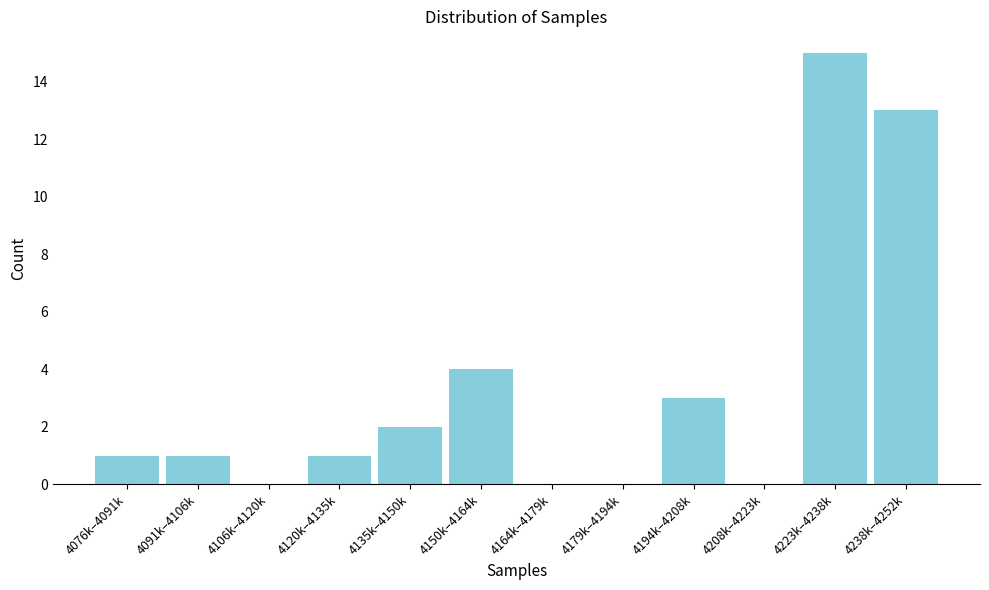

Reading right to left, extract all data points from this chart.

4238k–4252k=13	4223k–4238k=15	4208k–4223k=0	4194k–4208k=3	4179k–4194k=0	4164k–4179k=0	4150k–4164k=4	4135k–4150k=2	4120k–4135k=1	4106k–4120k=0	4091k–4106k=1	4076k–4091k=1